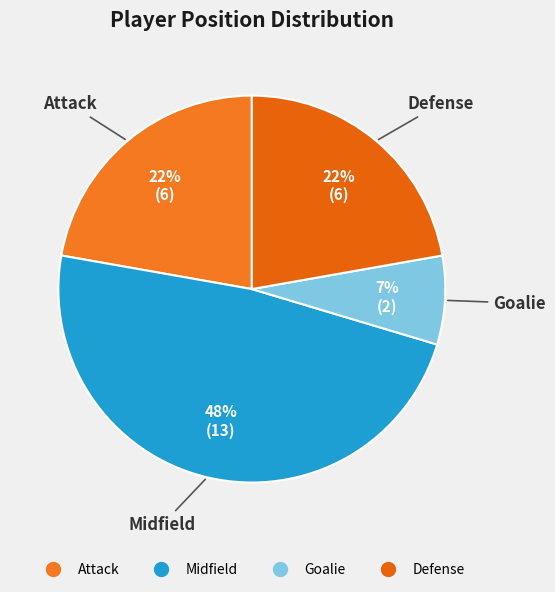

The Midfield slice represents 48% of the pie. True or false?

True